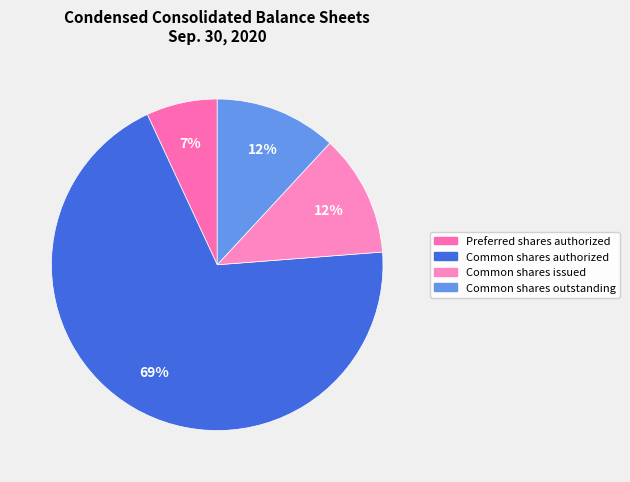

How many segments does this pie chart have?

4